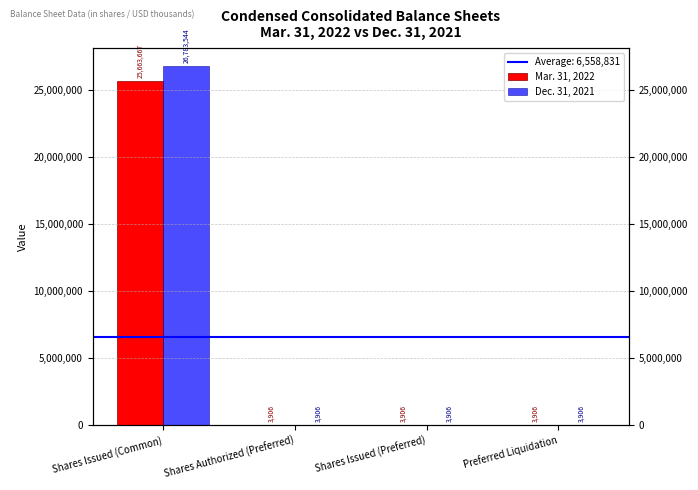

What is the sum of the Mar. 31, 2022 values at Shares Issued (Common) and Preferred Liquidation?

25667573